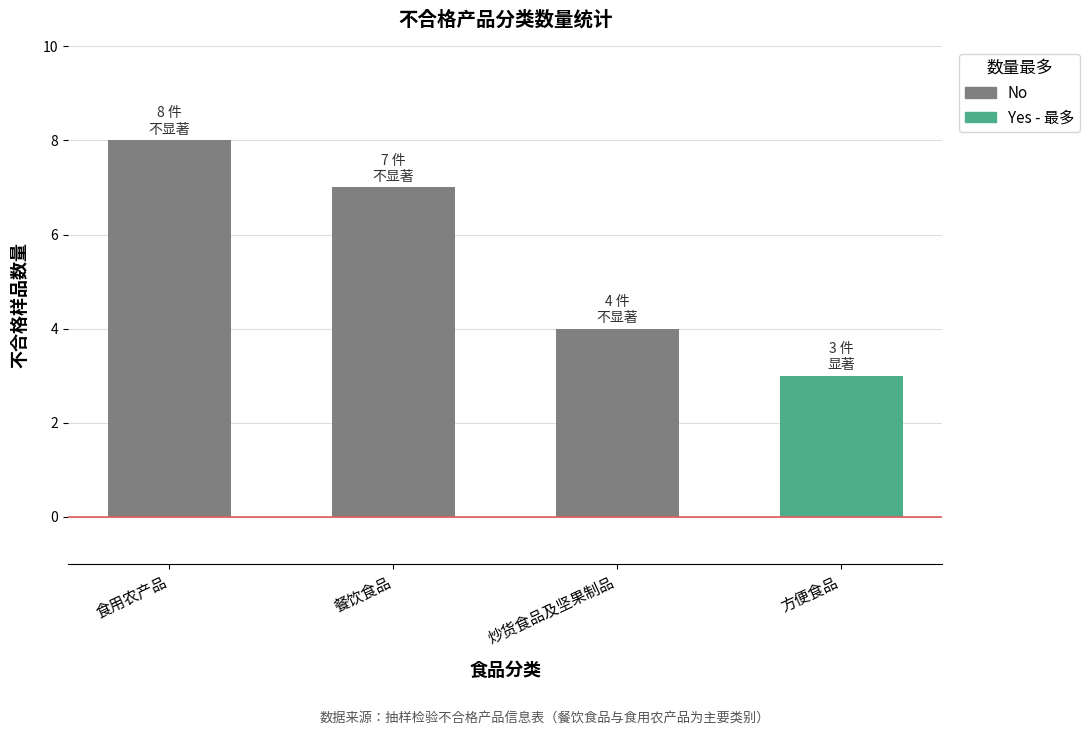

Which label corresponds to the largest value in the chart?

食用农产品